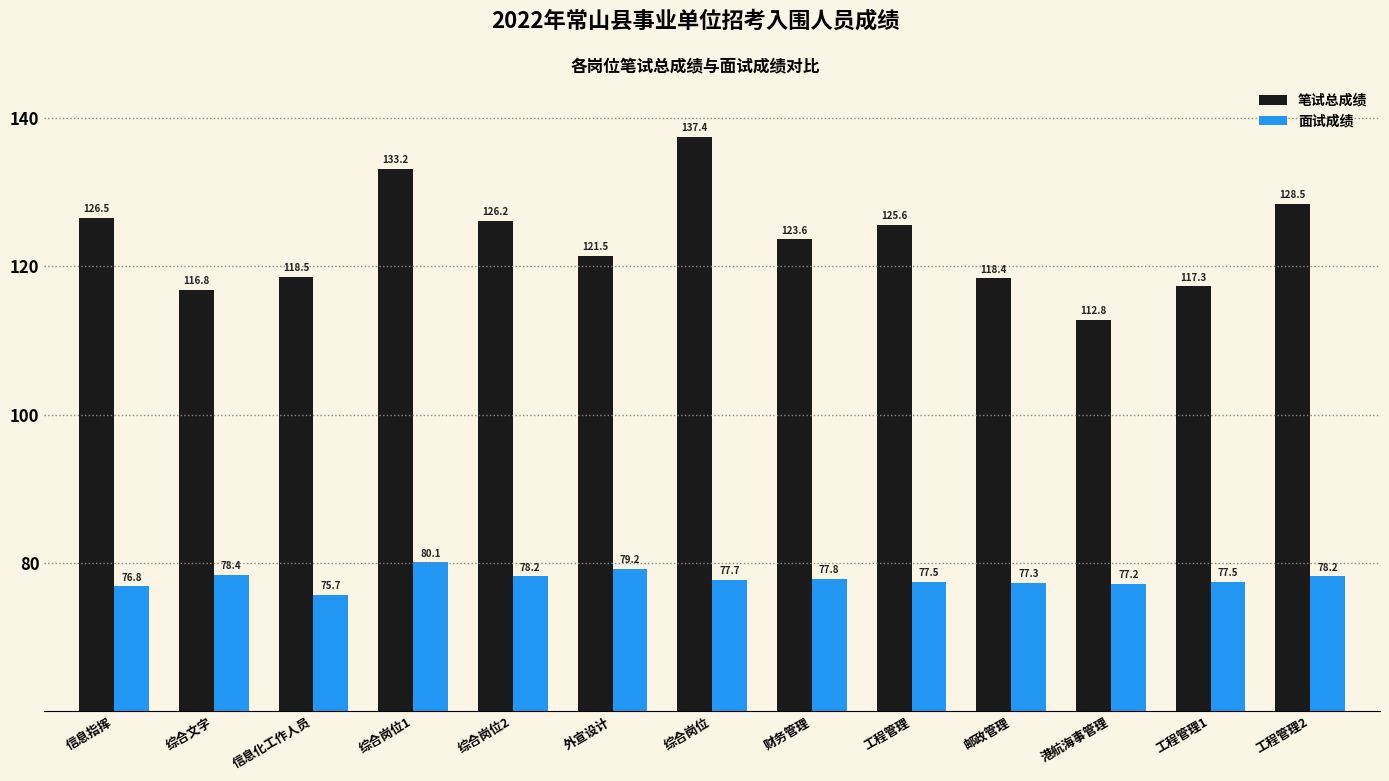

What is the label of the 7th bar from the left?

综合岗位